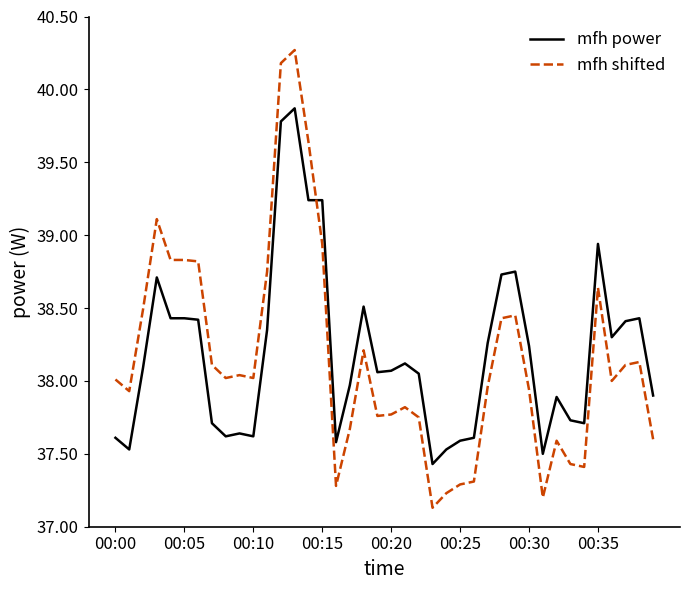

Which series ends up on top after the final intersection of mfh shifted and mfh power?

mfh power